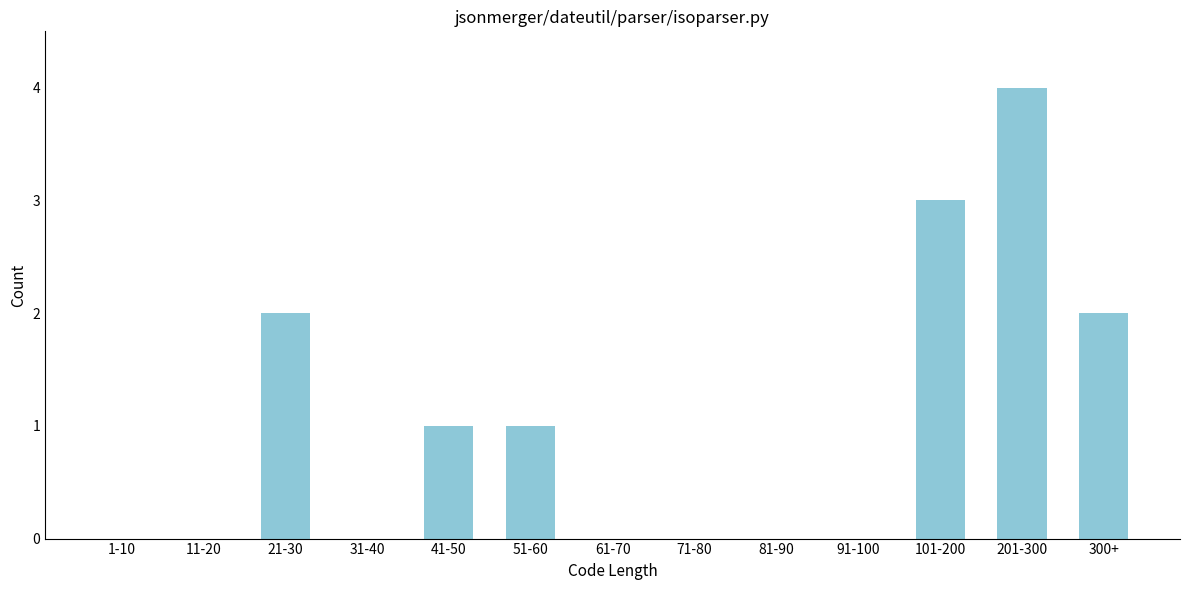

Reading left to right, extract all data points from this chart.

1-10=0	11-20=0	21-30=2	31-40=0	41-50=1	51-60=1	61-70=0	71-80=0	81-90=0	91-100=0	101-200=3	201-300=4	300+=2